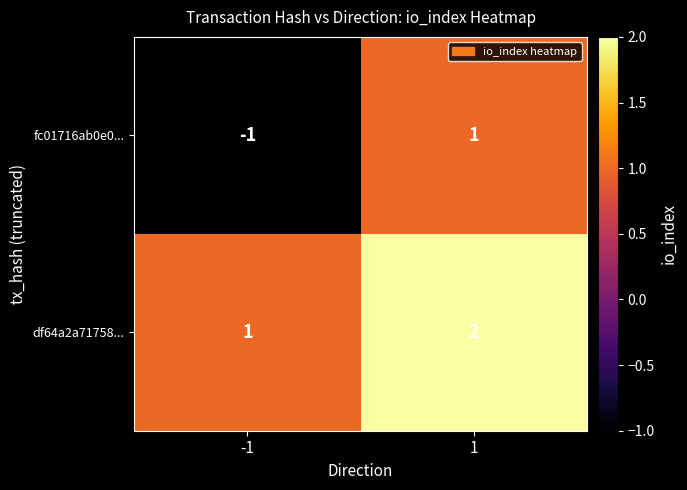

True or false: fc01716ab0e0... has a value of 1 at 1.

True